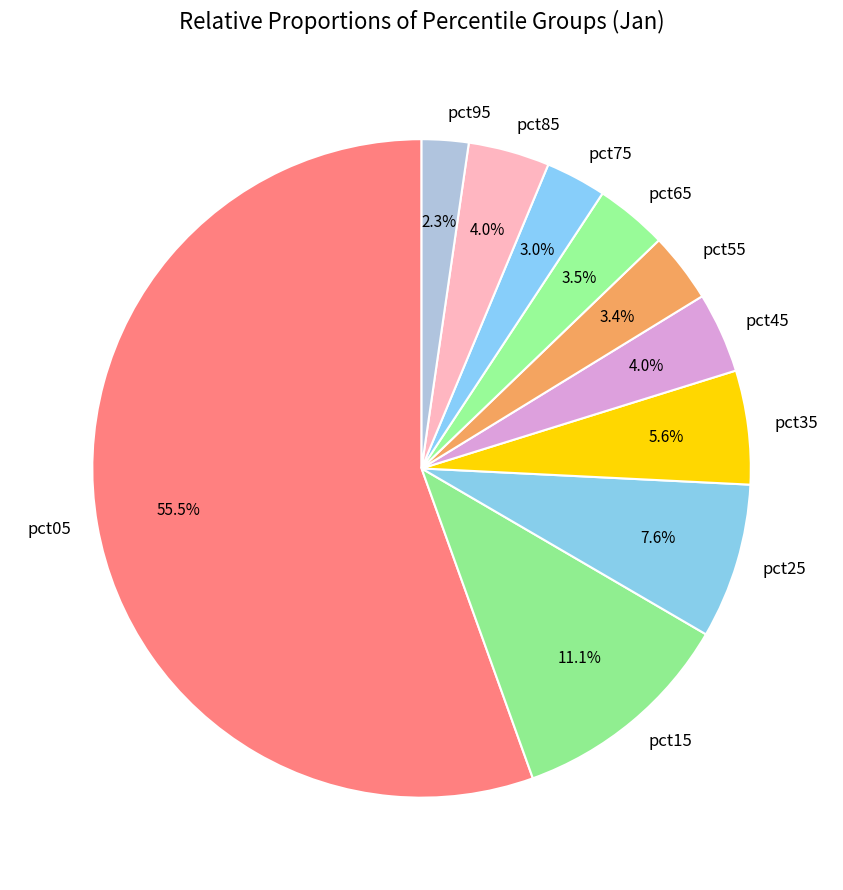

Count the number of slices in the pie.

10